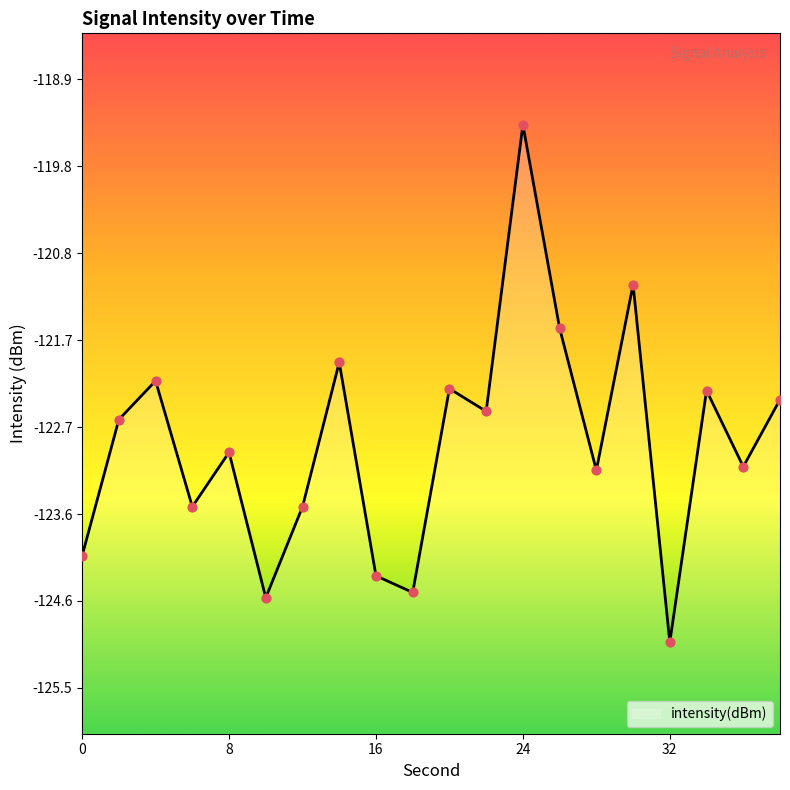

What is the change in value from 4 to 38?

-0.2